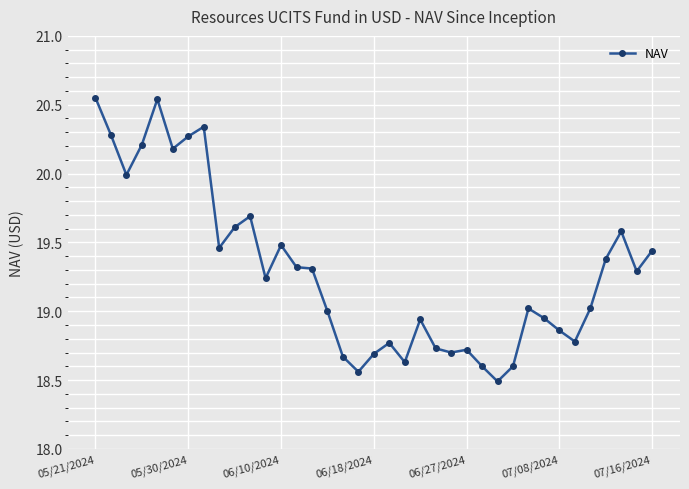

What is the smallest value displayed?

18.5